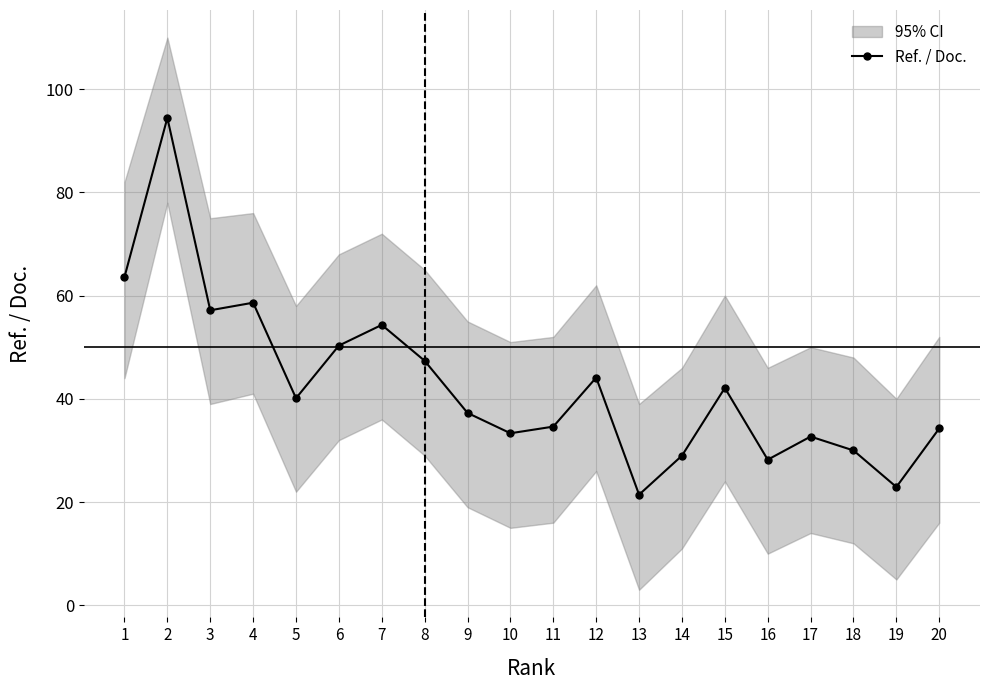

Reading left to right, list all the values displayed in this chart.

63.6	94.4	57.2	58.6	40.1	50.3	54.3	47.4	37.3	33.3	34.6	44.1	21.4	29.0	42.1	28.2	32.7	30.0	22.9	34.3